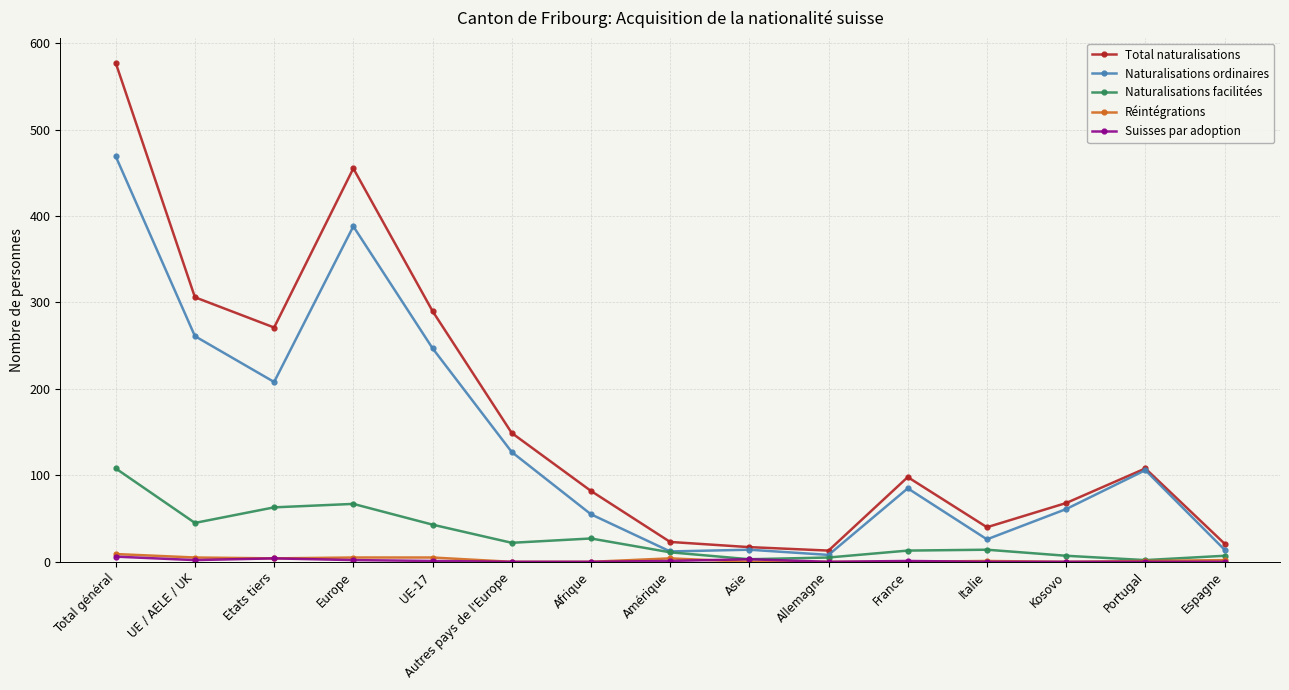

At which category does Naturalisations facilitées reach its first local valley?

UE / AELE / UK